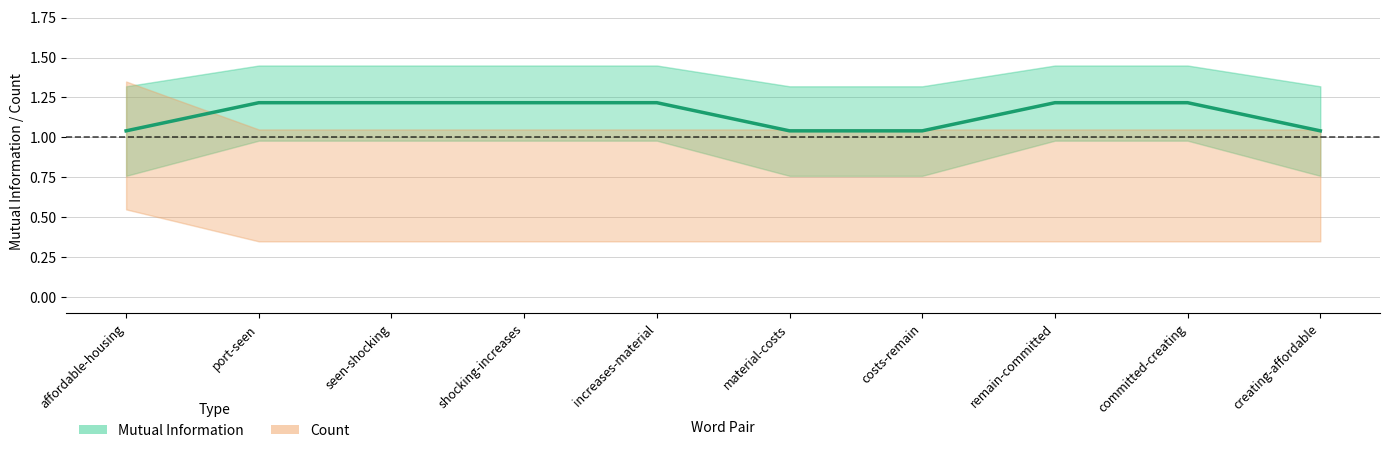

Between seen-shocking and creating-affordable, which series saw the biggest shift?

Mutual Information